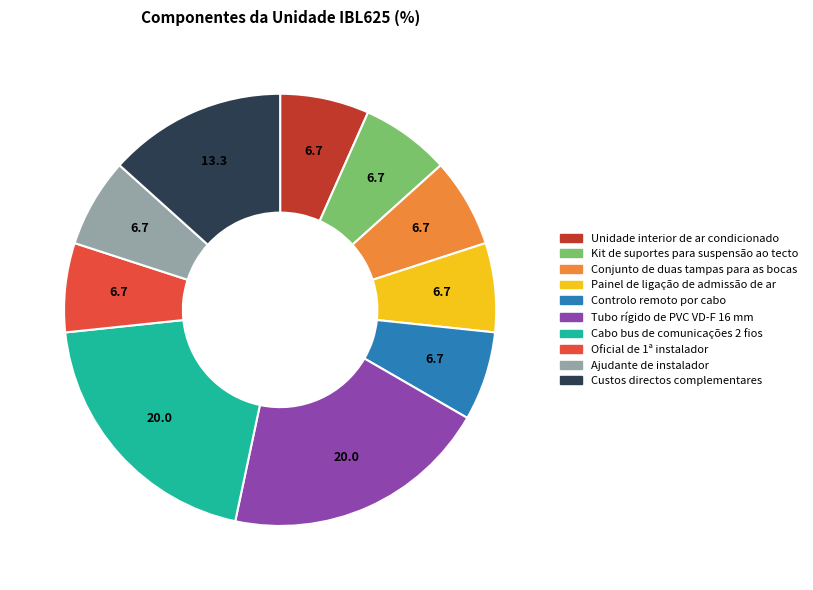

What is the ratio of the value at Conjunto de duas tampas para as bocas to the value at Unidade interior de ar condicionado?

1.0